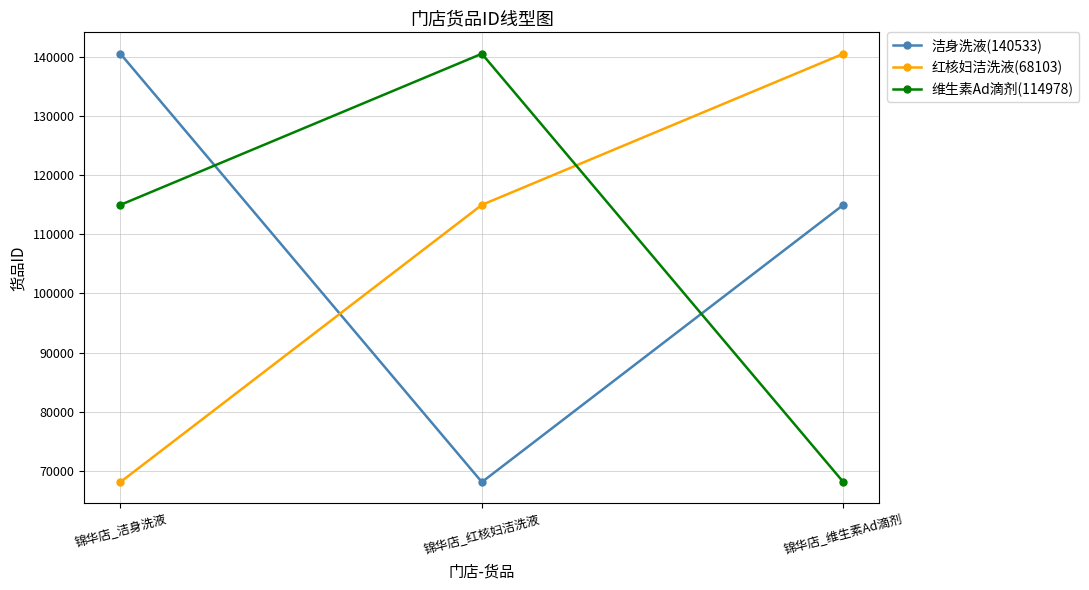

Does the chart display data point markers on the line(s)?

Yes